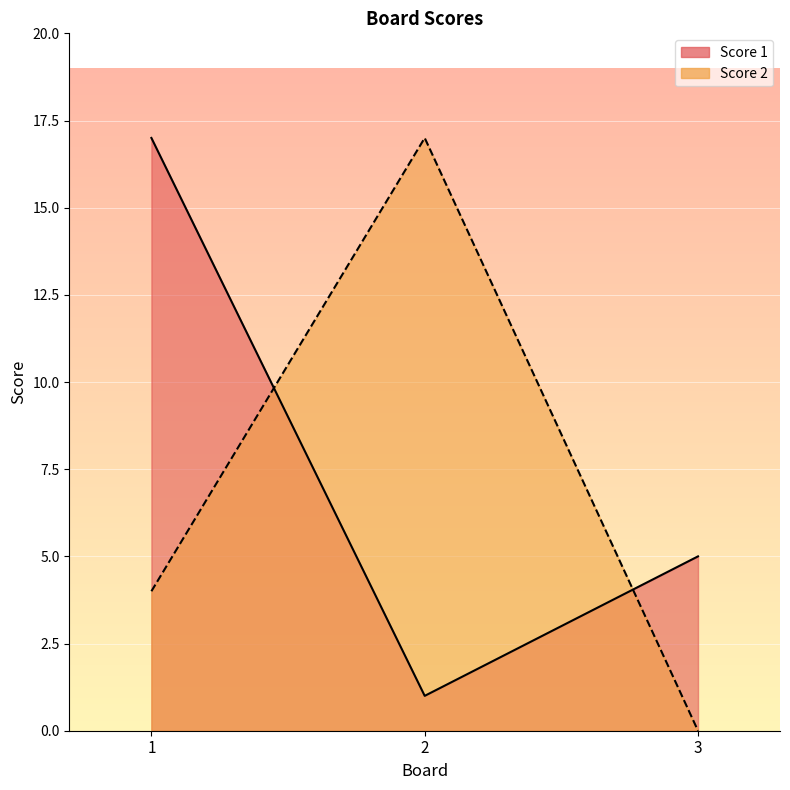

Is it true that Score 1 equals 1 at 2?

True